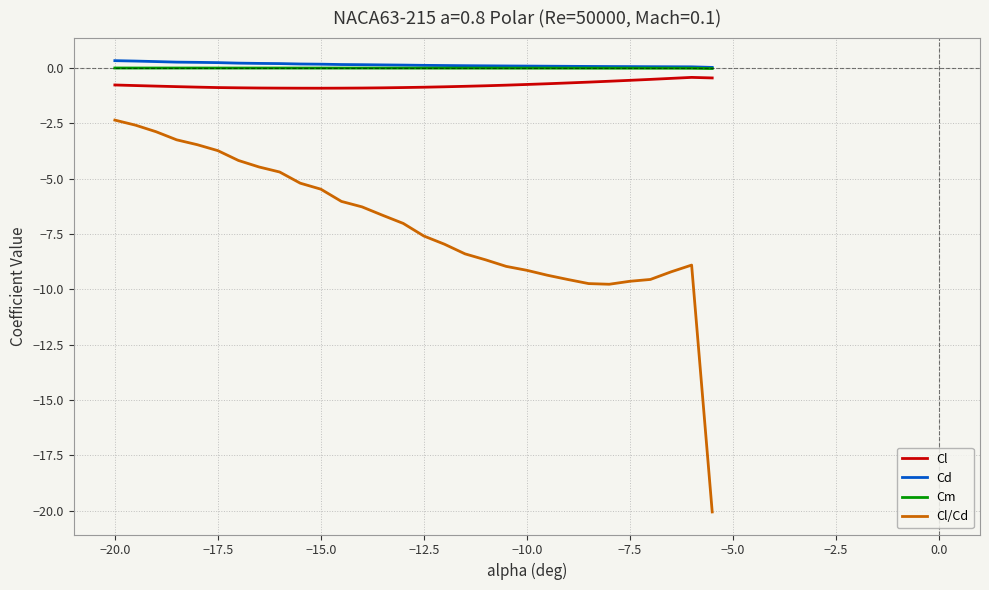

Which series has the widest spread of values?

Cl/Cd